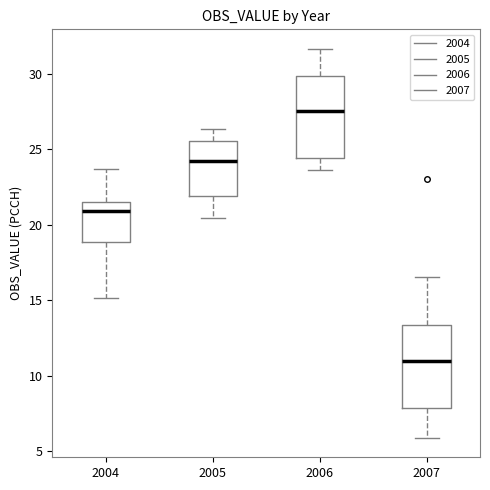

Where is the lower edge of the box at x = 2006 on the y-axis? The values are not printed on the chart, so give them approximately, as read against the axis.

24.5